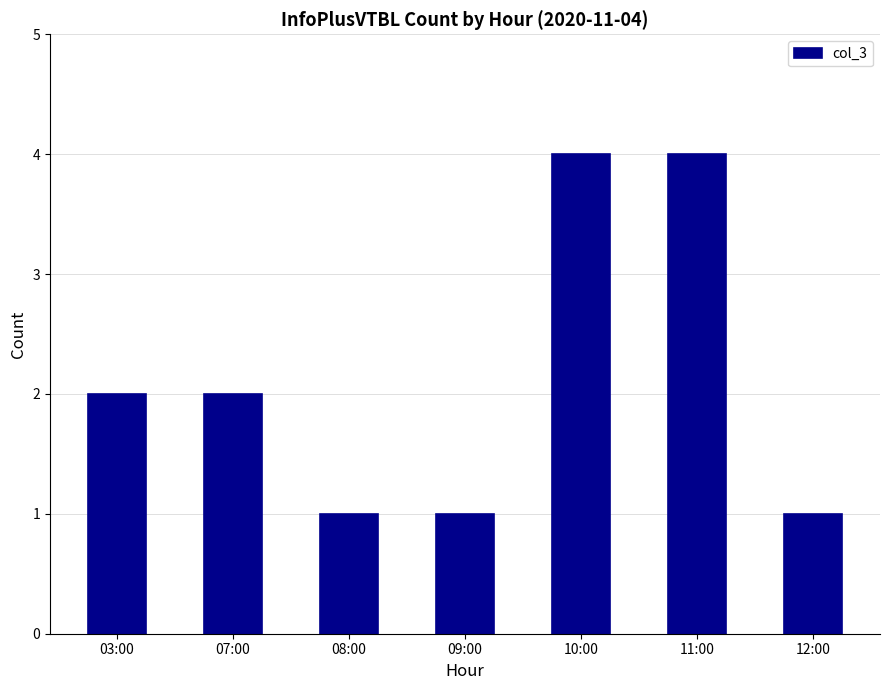

Between 07:00 and 10:00, which is larger?

10:00